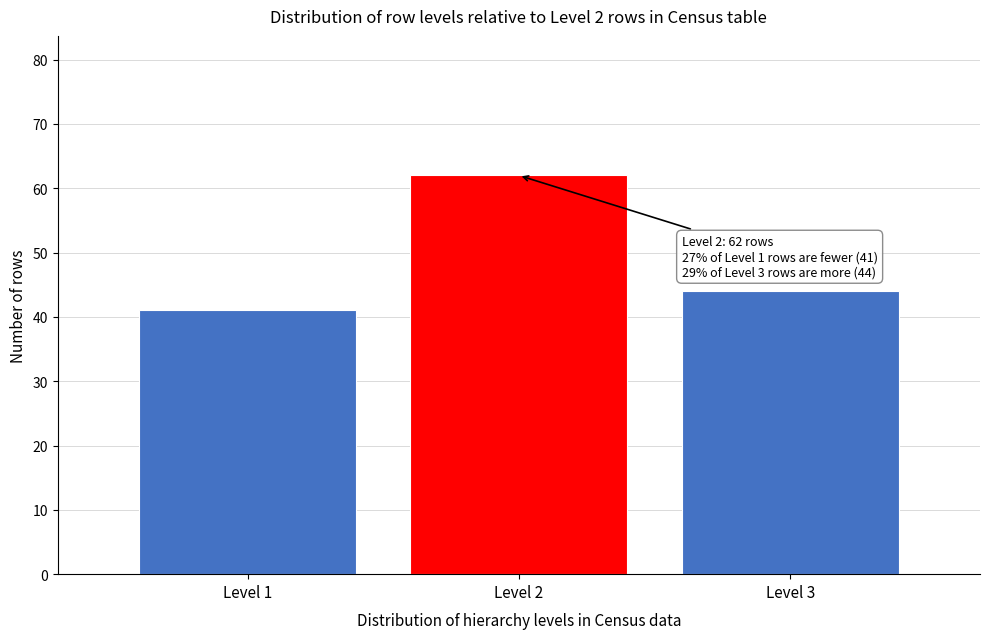

Which range on the x-axis has the tallest bar?

1.5 to 2.5